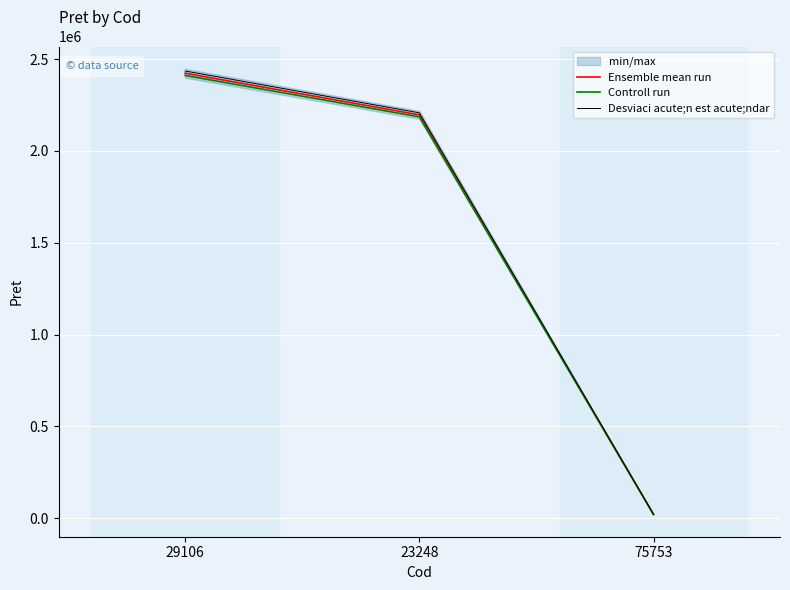

Is this an area chart (filled region under the line)?

No